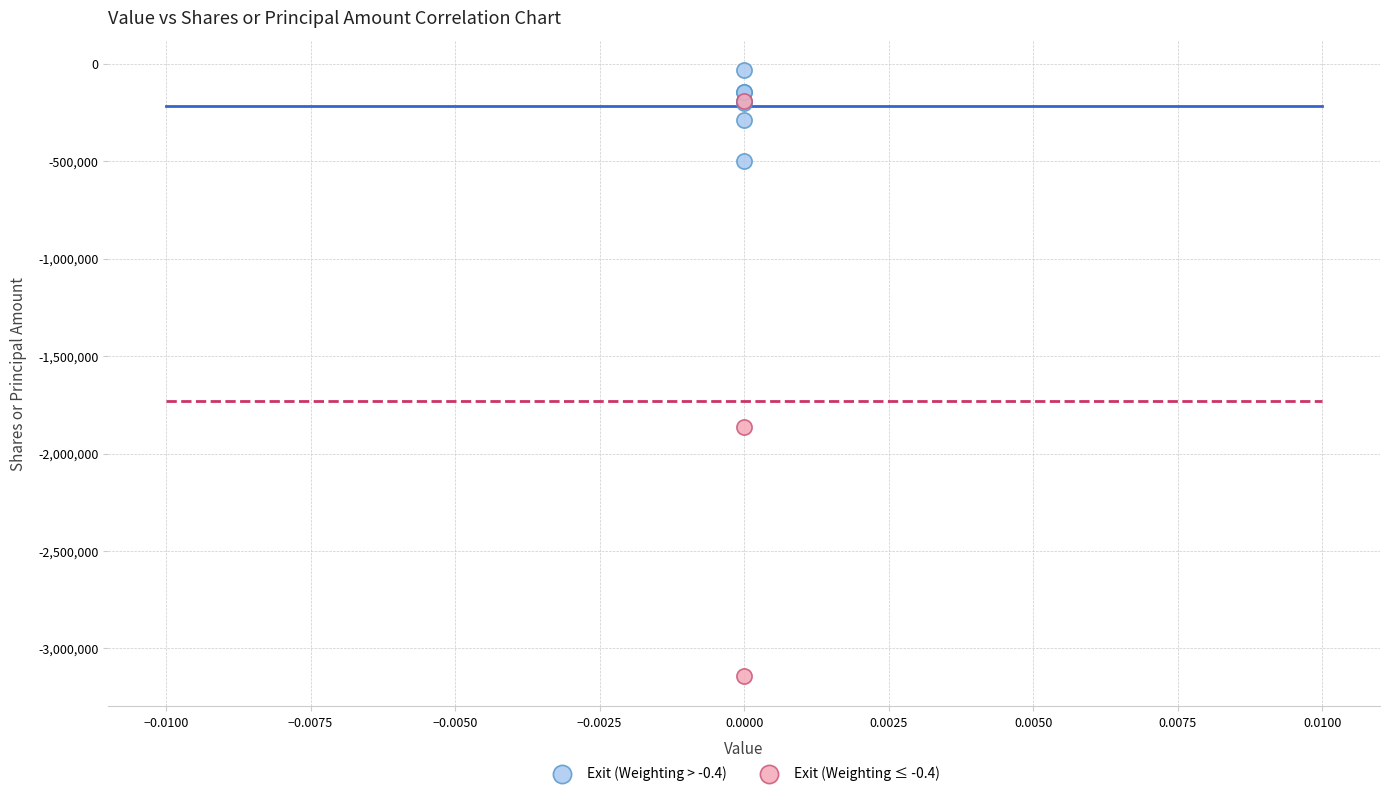

Which series contains the highest Y value?

Exit (Weighting > -0.4)